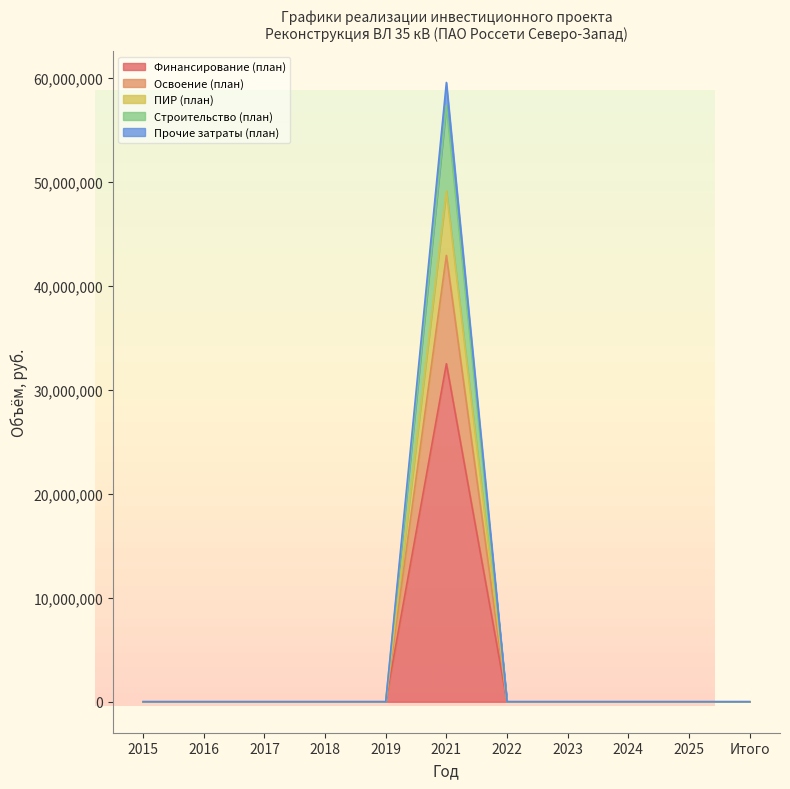

At how many categories does at least one series exceed 21489024?

1